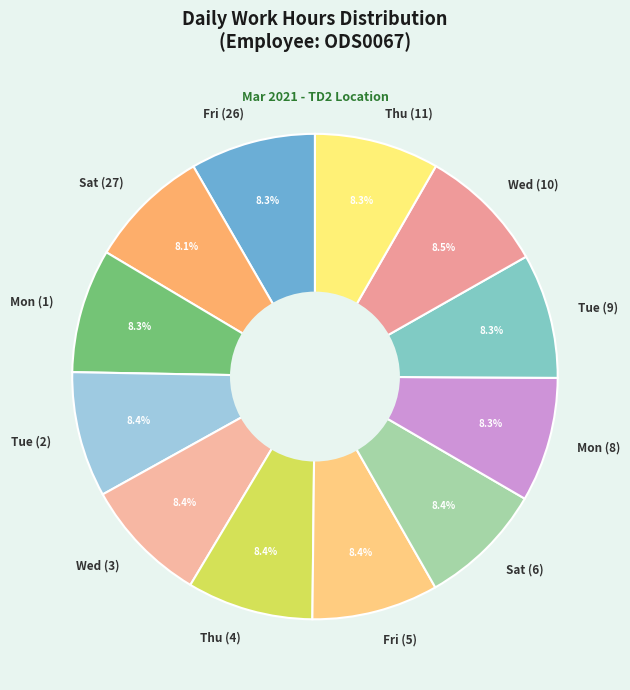

To the nearest percent, what portion does Thu (11) represent?

8%